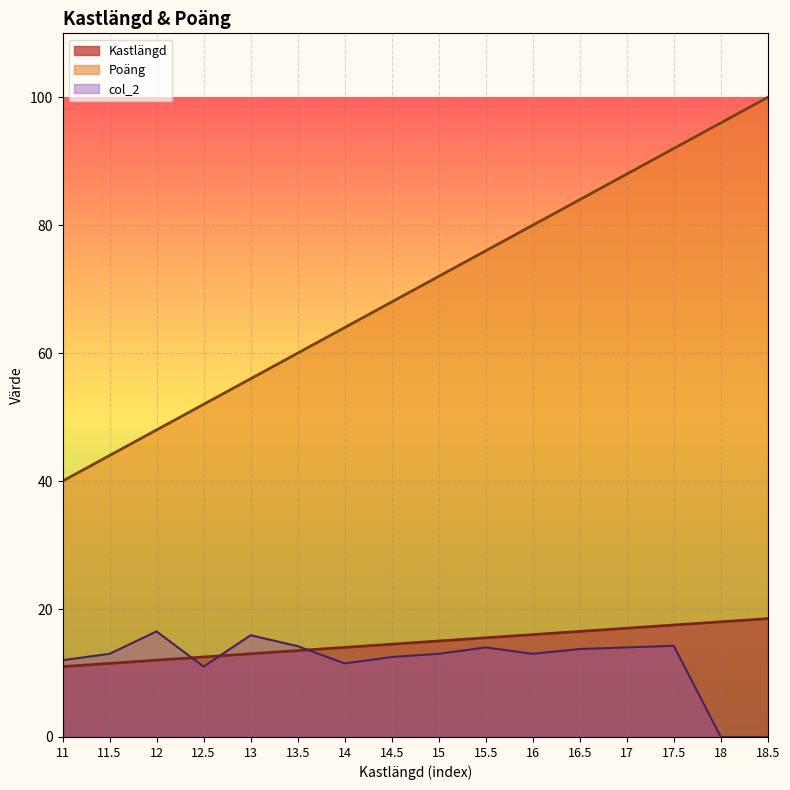

How many values in the Poäng series are below 72?

8